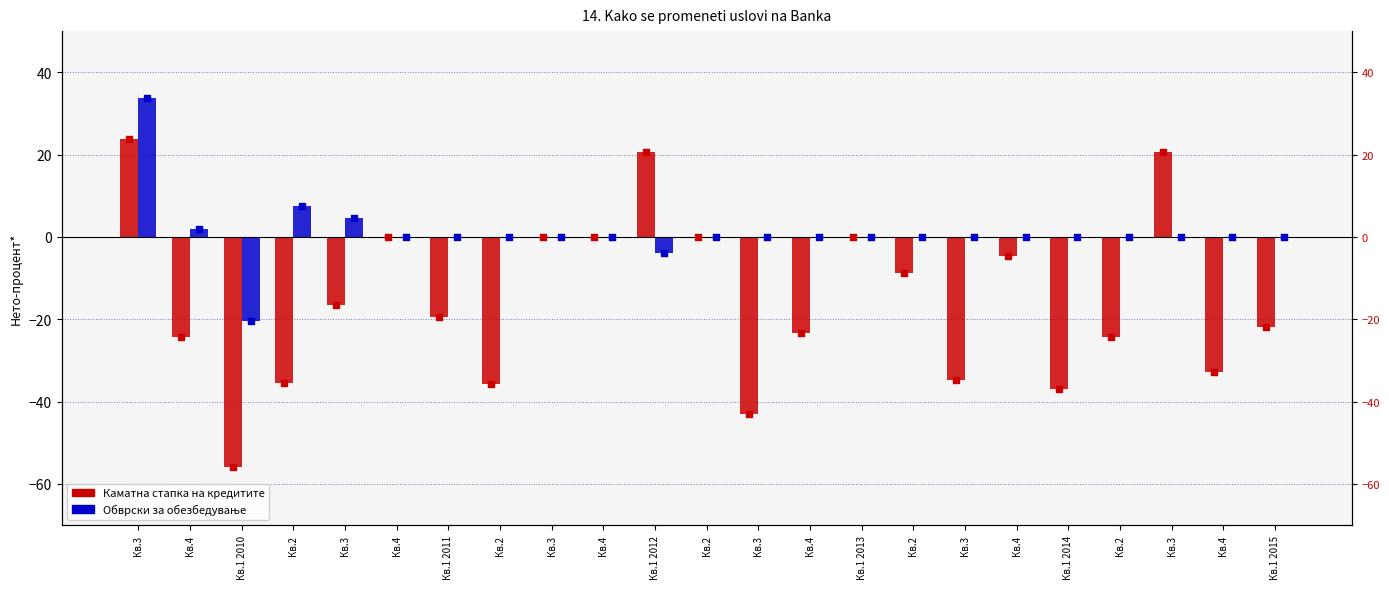

Which series has the largest Y range (max minus min)?

Каматна стапка на кредитите